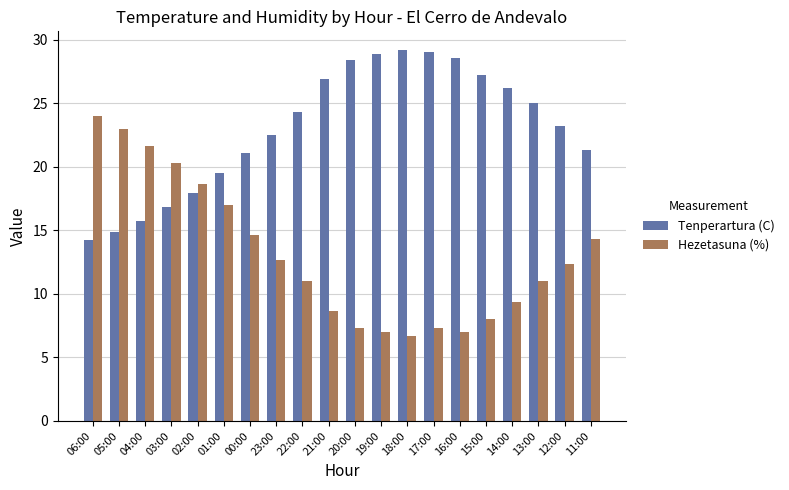

List the series in order of their peak value, highest first.

Tenperartura (C), Hezetasuna (%)